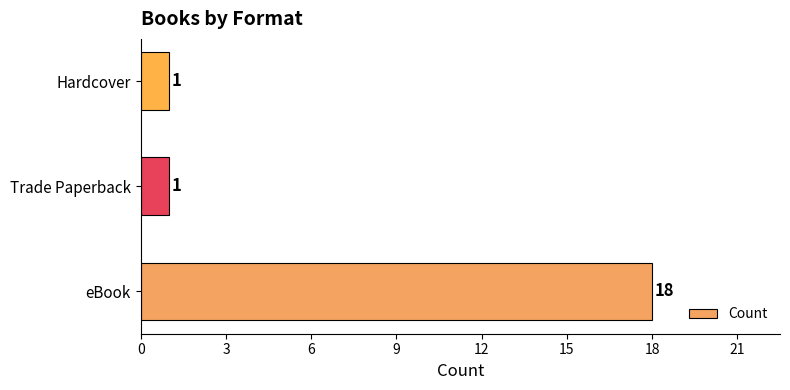

Which category has the highest value across all series?

eBook